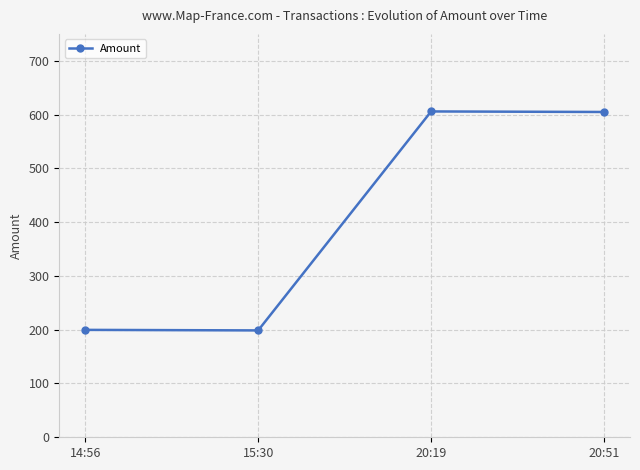

What is the difference between the values at 20:19 and 20:51?

1.0